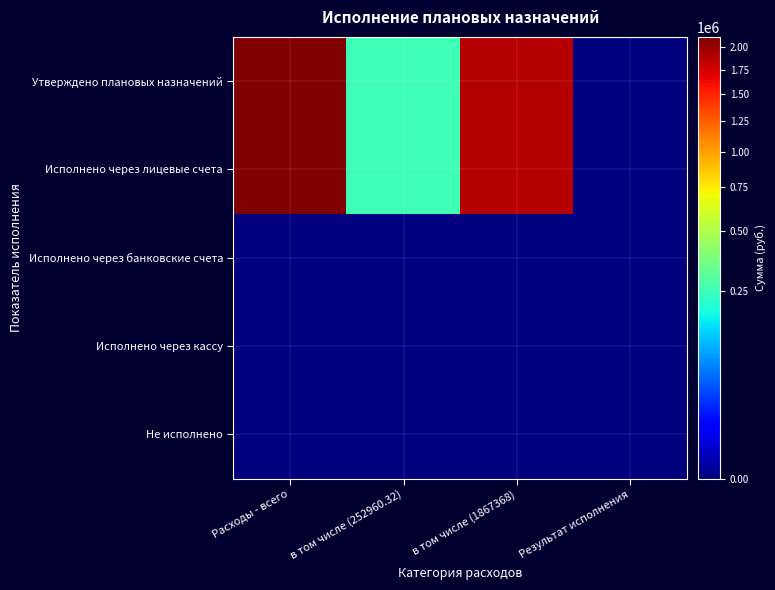

Between в том числе (252960.32) and в том числе (1867368), which series saw the biggest shift?

Утверждено плановых назначений